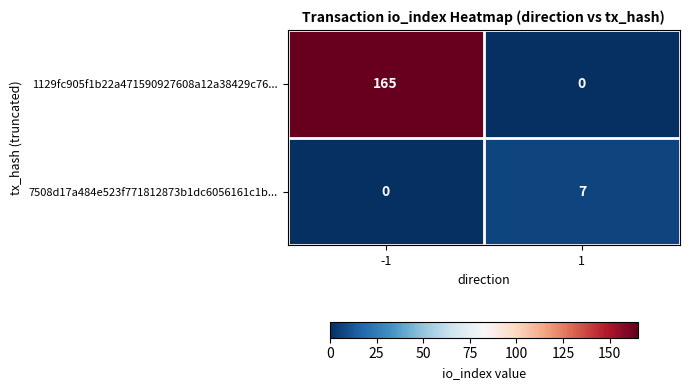

Is it true that 1129fc905f1b22a471590927608a12a38429c76... equals 216 at -1?

False